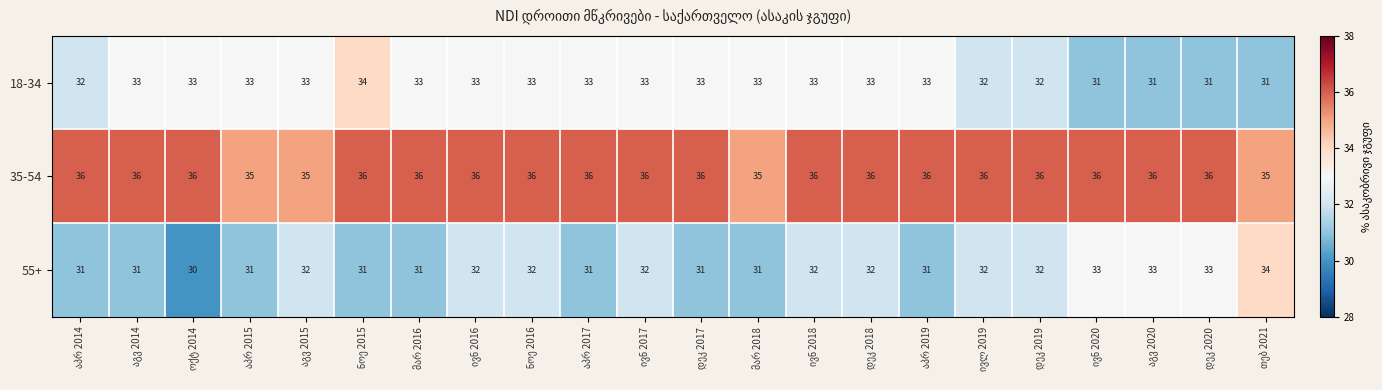

Rank the series by their average value, from highest to lowest.

35-54, 18-34, 55+